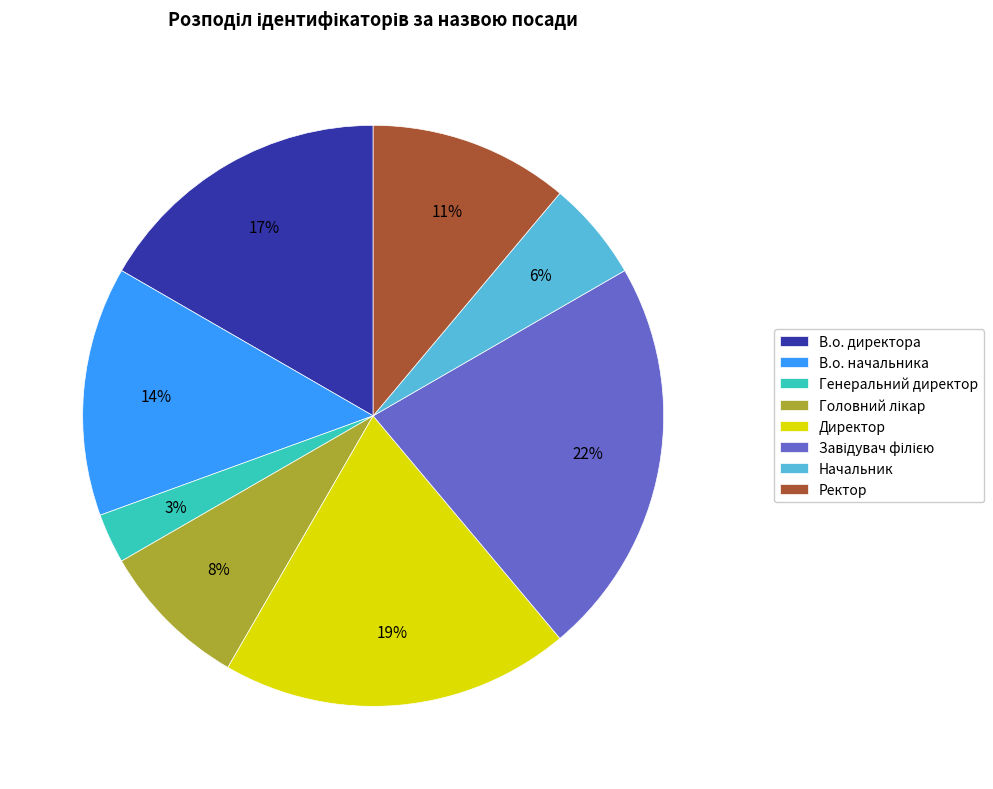

The Ректор slice represents 1% of the pie. True or false?

False